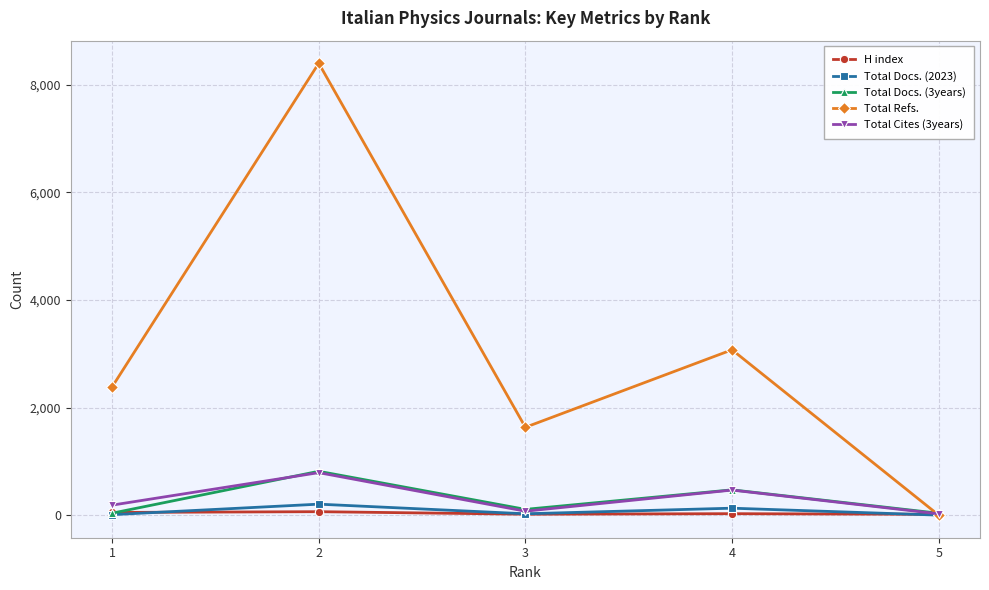

Between 1 and 5, which series saw the biggest shift?

Total Refs.